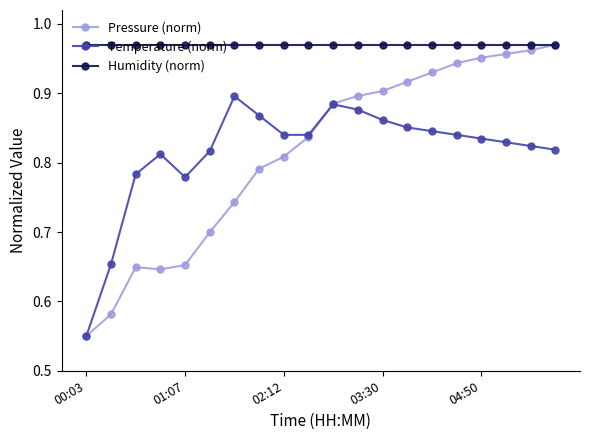

Which series has the widest spread of values?

Pressure (norm)